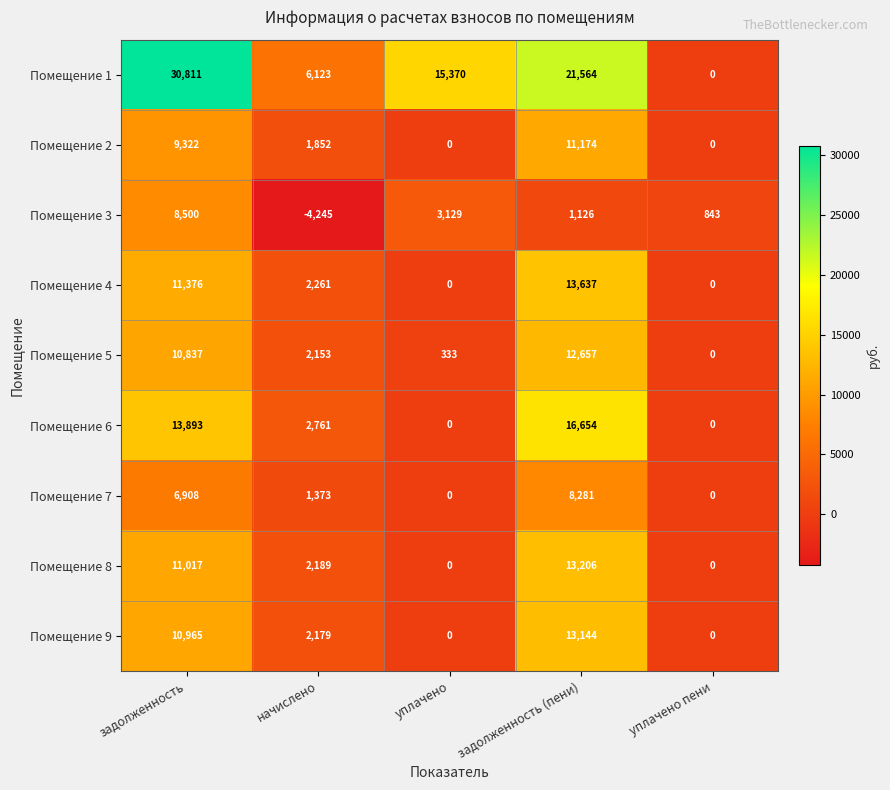

What is the lowest value of the Помещение 3 series?

-4245